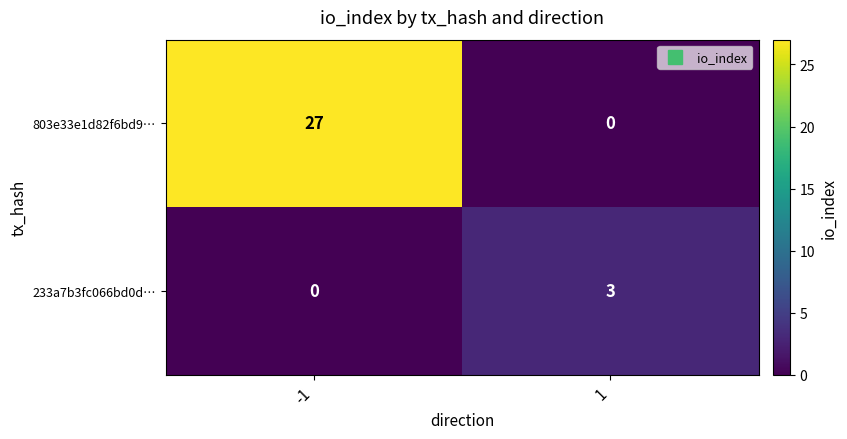

How many categories are shown in the chart?

2